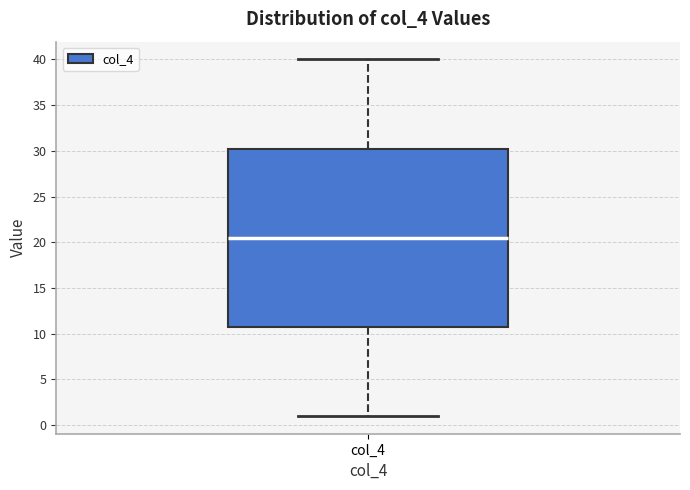

Where does the median line of the box for col_4 sit on the y-axis? The values are not printed on the chart, so give them approximately, as read against the axis.

20.5